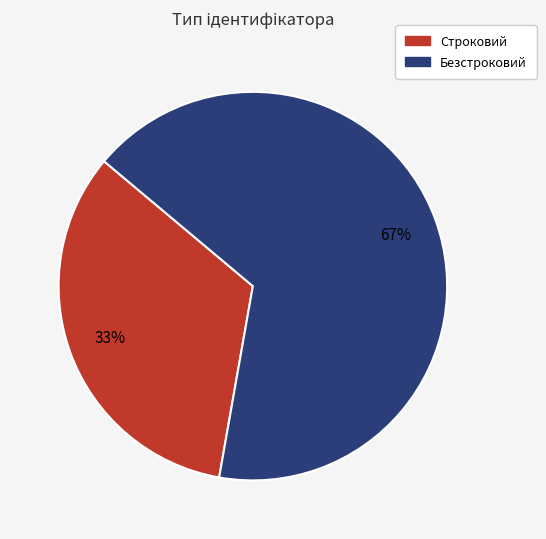

Between Строковий and Безстроковий, which is larger?

Безстроковий